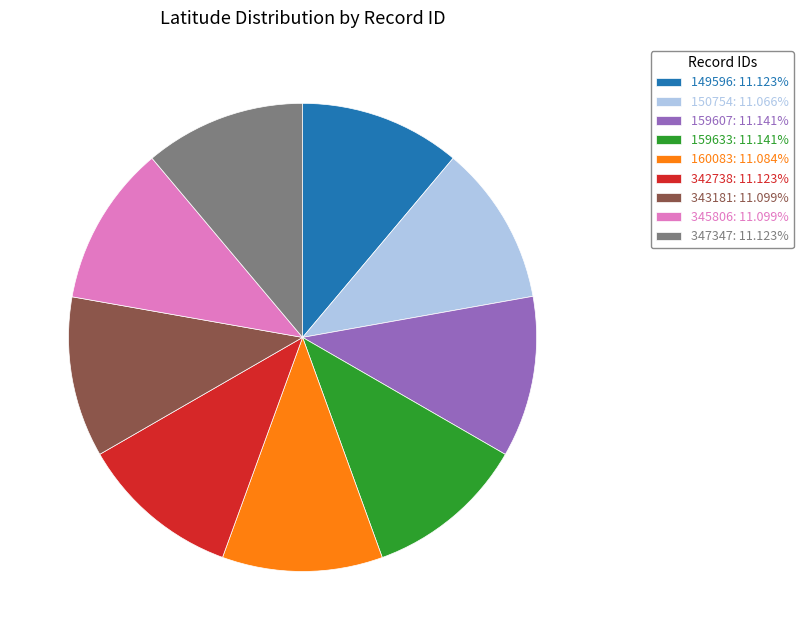

Combined, do 160083: 11.084% and 159607: 11.141% account for over 50%?

No